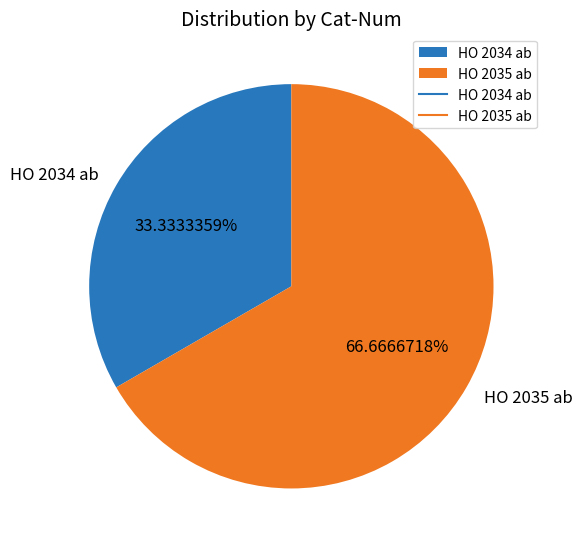

How many segments does this pie chart have?

2